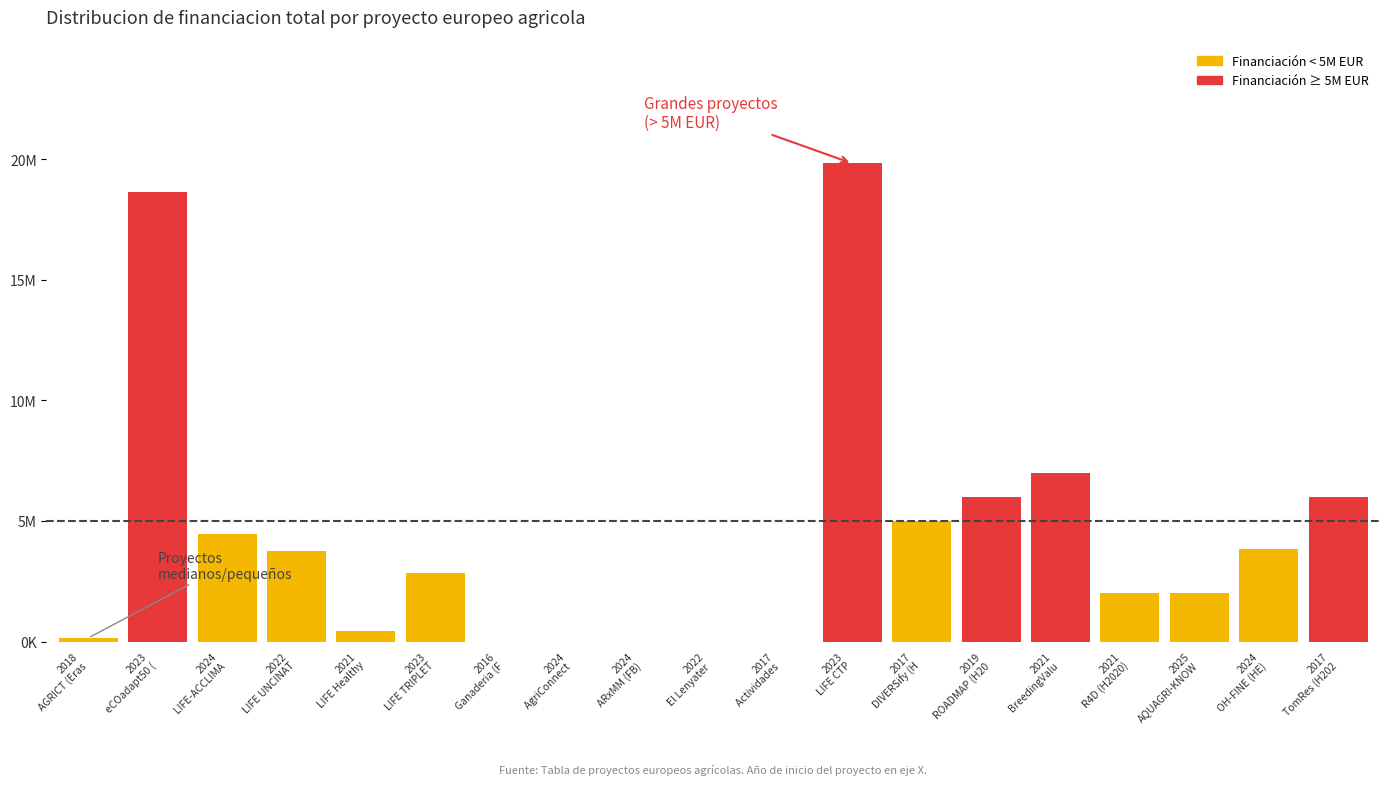

Rank the categories by value from highest to lowest.

2023
LIFE CTP, 2023
eCOadapt50 (, 2021
BreedingValu, 2019
ROADMAP (H20, 2017
TomRes (H202, 2017
DIVERSify (H, 2024
LIFE-ACCLIMA, 2024
OH-FINE (HE), 2022
LIFE UNCINAT, 2023
LIFE TRIPLET, 2025
AQUAGRI-KNOW, 2021
R4D (H2020), 2021
LIFE Healthy, 2018
AGRICT (Eras, 2016
Ganaderia (F, 2024
AgriConnect , 2024
ARxMM (FB), 2022
El Lenyater , 2017
Actividades 